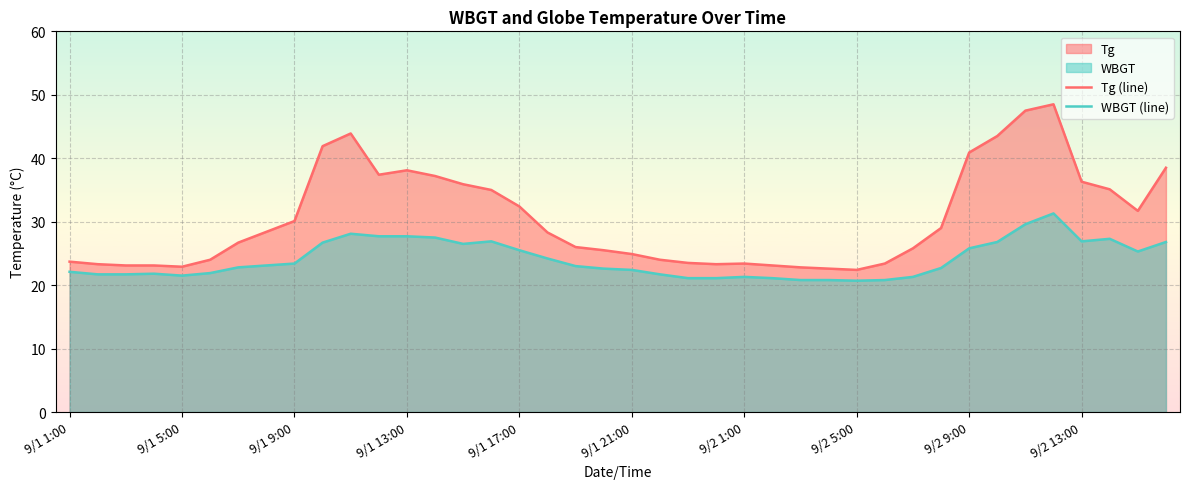

What is the lowest value of the WBGT (line) series?

20.7